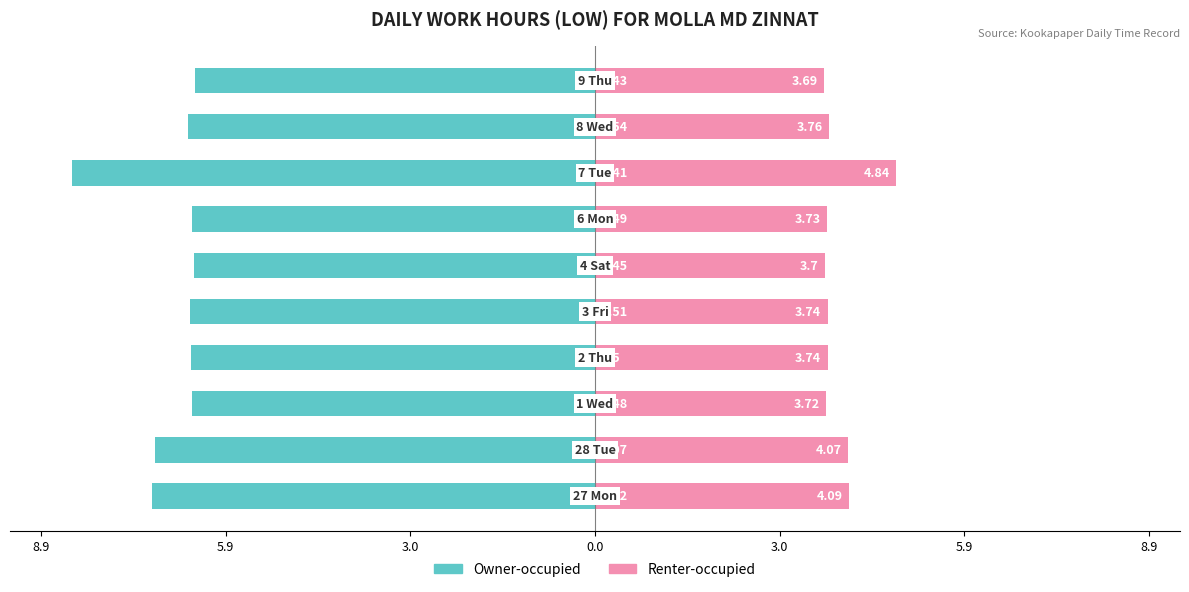

What is the minimum value for Owner-occupied?

-8.4